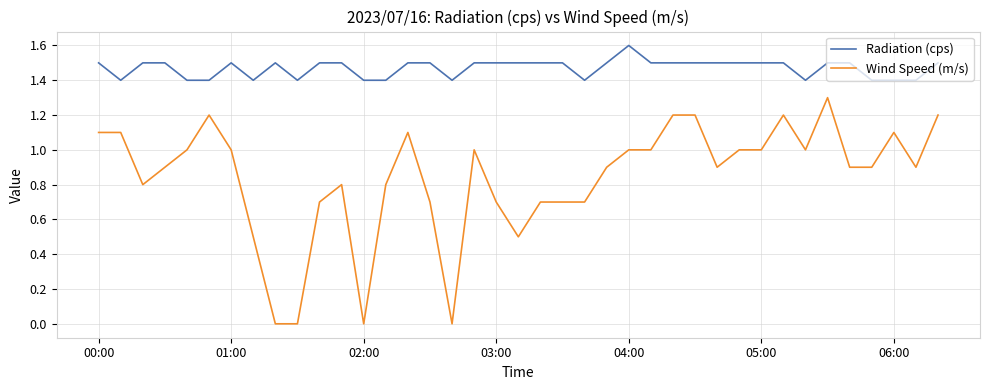

List the series in order of their overall mean, highest first.

Radiation (cps), Wind Speed (m/s)